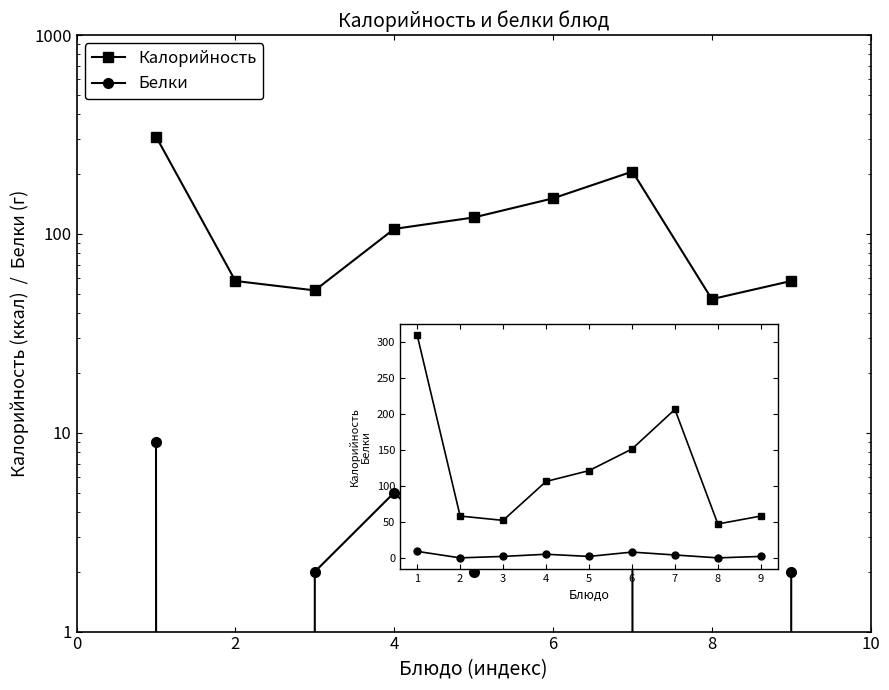

What is the difference between the maximum and minimum values in the Белки series?

9